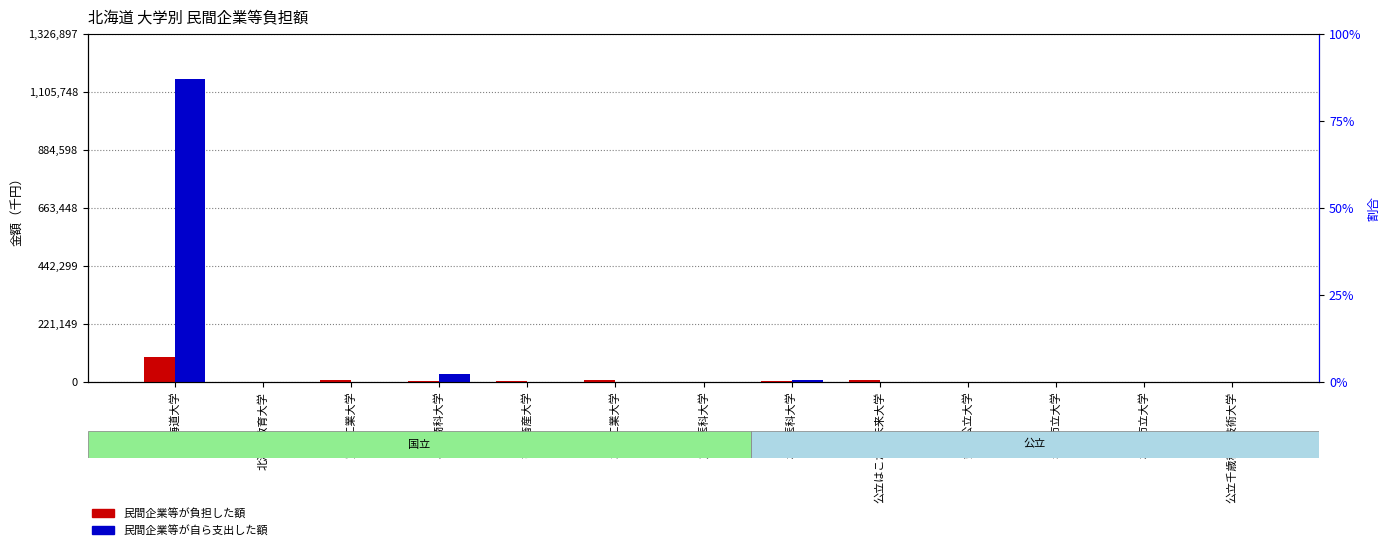

Reading left to right, transcribe all the data shown in this chart.

民間企業等が負担した額: 北海道大学=96815	北海道教育大学=0	室蘭工業大学=5842	小樽商科大学=1781	帯広畜産大学=1609	北見工業大学=7294	旭川医科大学=0	札幌医科大学=4391	公立はこだて未来大学=6379	釧路公立大学=0	名寄市立大学=0	札幌市立大学=0	公立千歳科学技術大学=0
民間企業等が自ら支出した額: 北海道大学=1153824	北海道教育大学=0	室蘭工業大学=0	小樽商科大学=30921	帯広畜産大学=0	北見工業大学=0	旭川医科大学=0	札幌医科大学=5958	公立はこだて未来大学=0	釧路公立大学=0	名寄市立大学=0	札幌市立大学=0	公立千歳科学技術大学=0